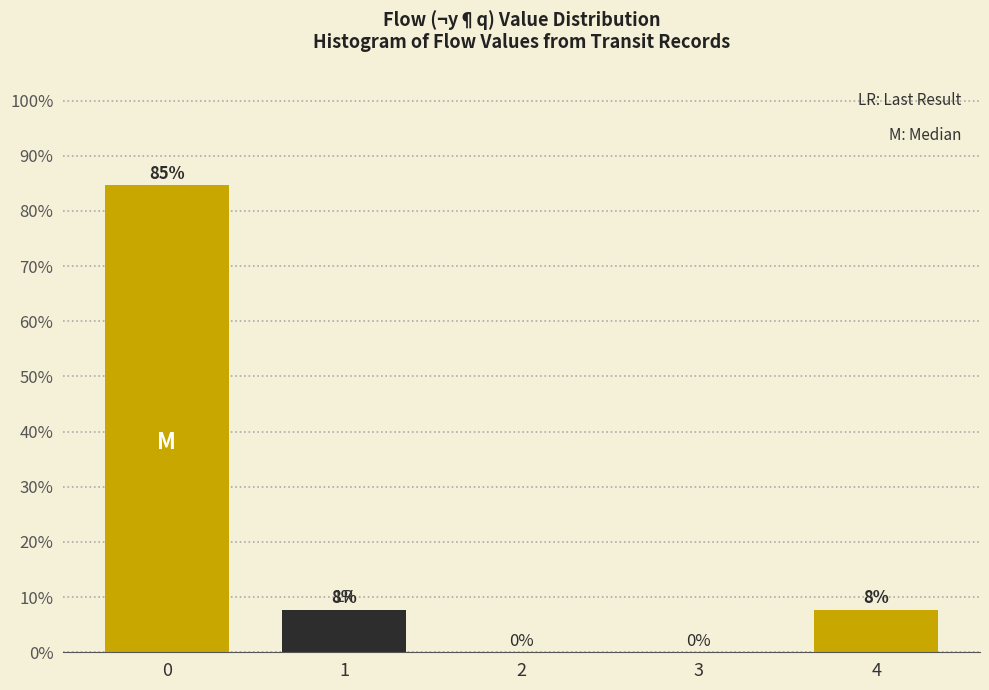

The value at 1 is 13.1. True or false?

False